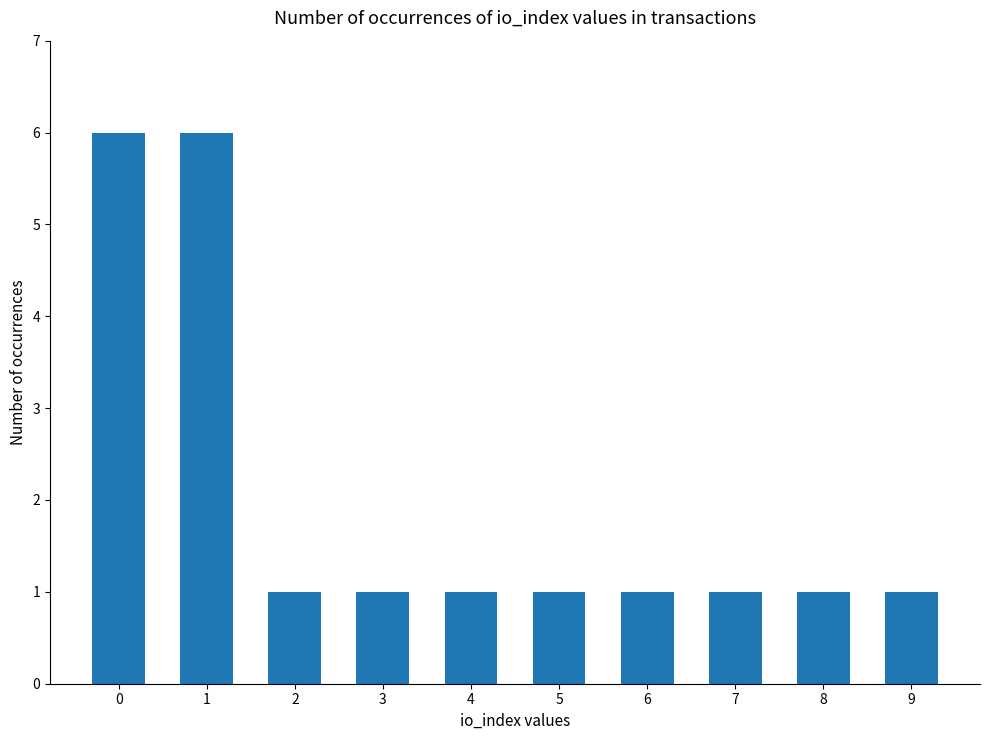

Read the value at 1.

6